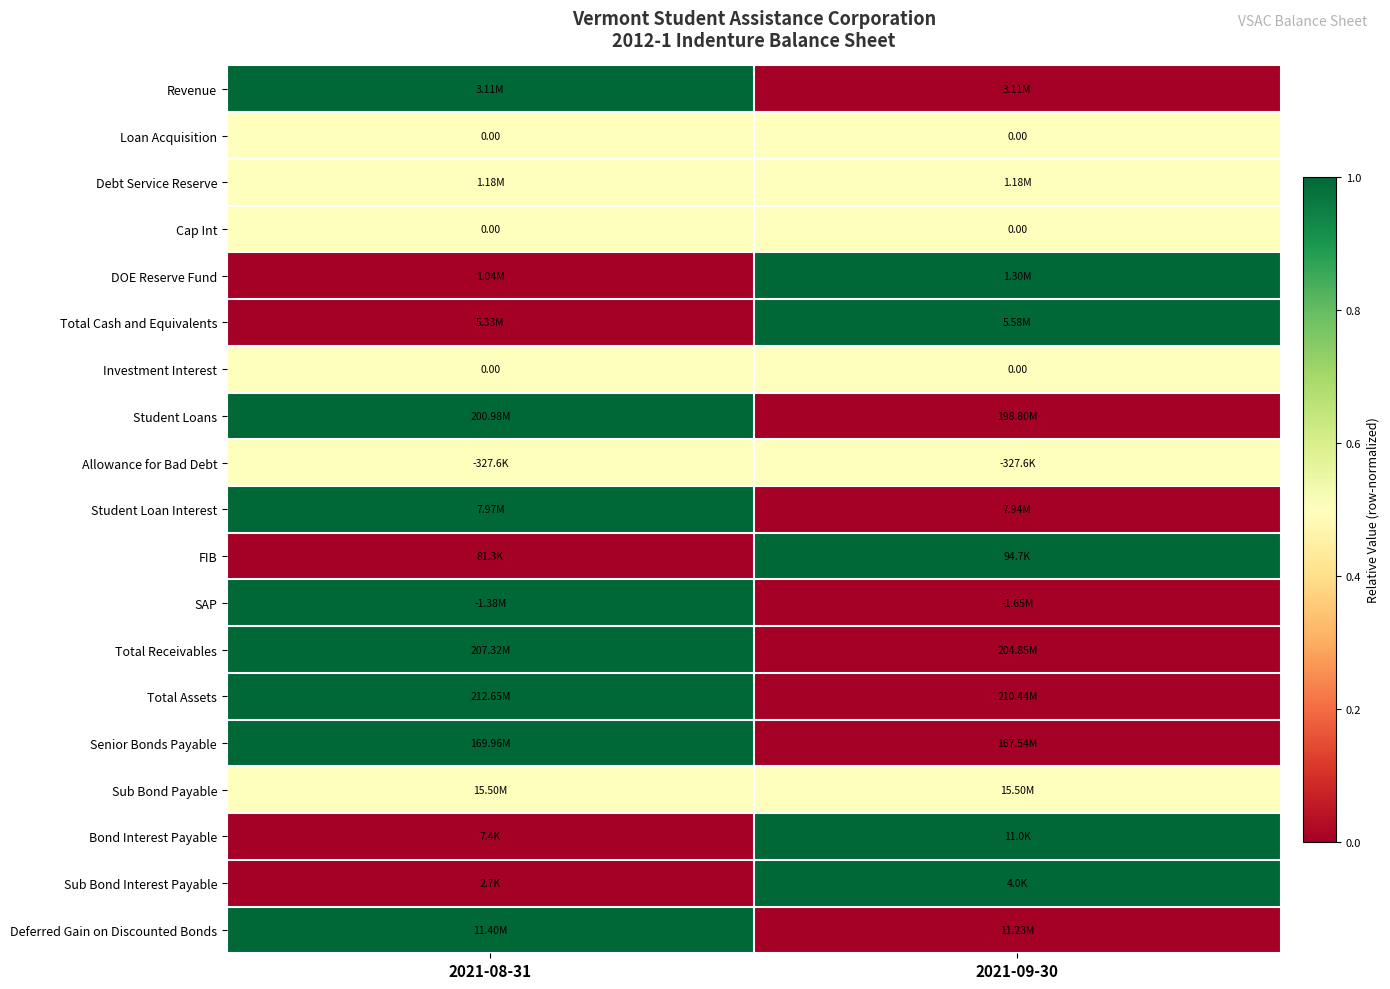

True or false: Bond Interest Payable has a value of 1.4 at 2021-09-30.

False